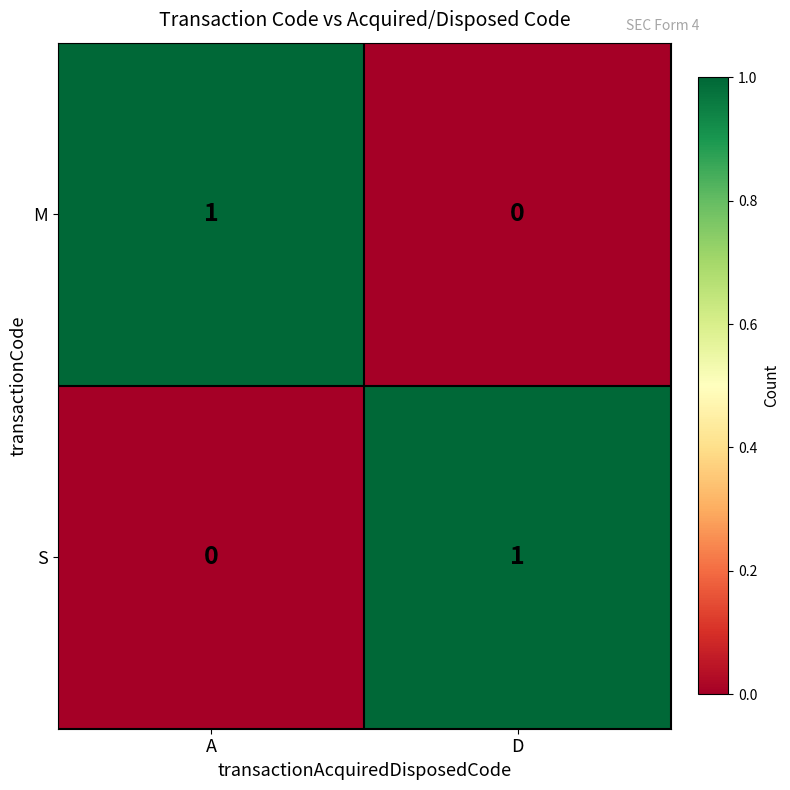

True or false: M has a value of 0 at D.

True